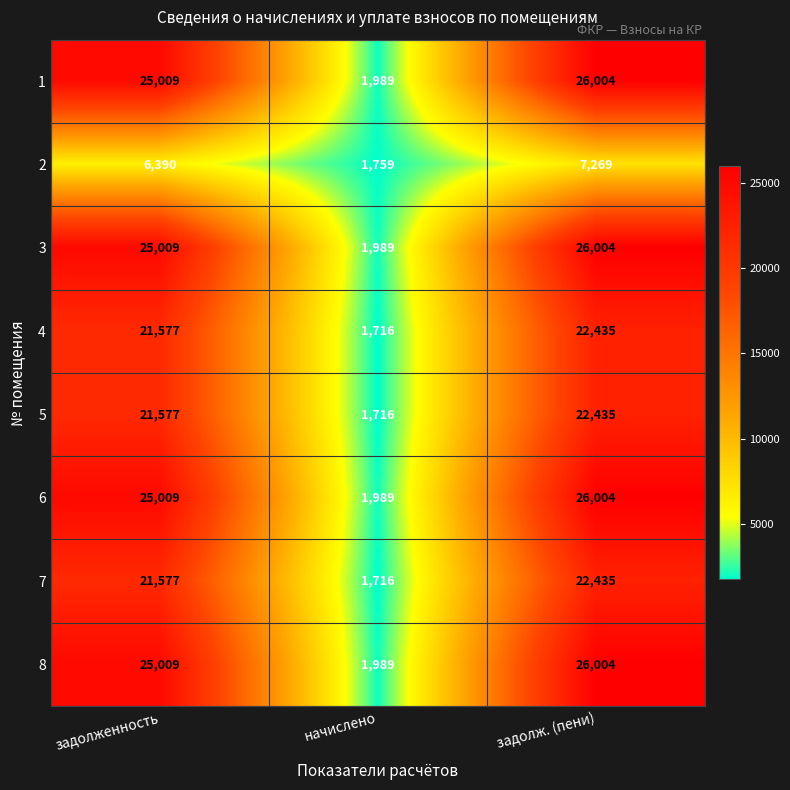

Reading right to left, what are all the values shown in this chart?

1: задолж. (пени)=26004	начислено=1989	задолженность=25009
2: задолж. (пени)=7269	начислено=1759	задолженность=6390
3: задолж. (пени)=26004	начислено=1989	задолженность=25009
4: задолж. (пени)=22435	начислено=1716	задолженность=21577
5: задолж. (пени)=22435	начислено=1716	задолженность=21577
6: задолж. (пени)=26004	начислено=1989	задолженность=25009
7: задолж. (пени)=22435	начислено=1716	задолженность=21577
8: задолж. (пени)=26004	начислено=1989	задолженность=25009